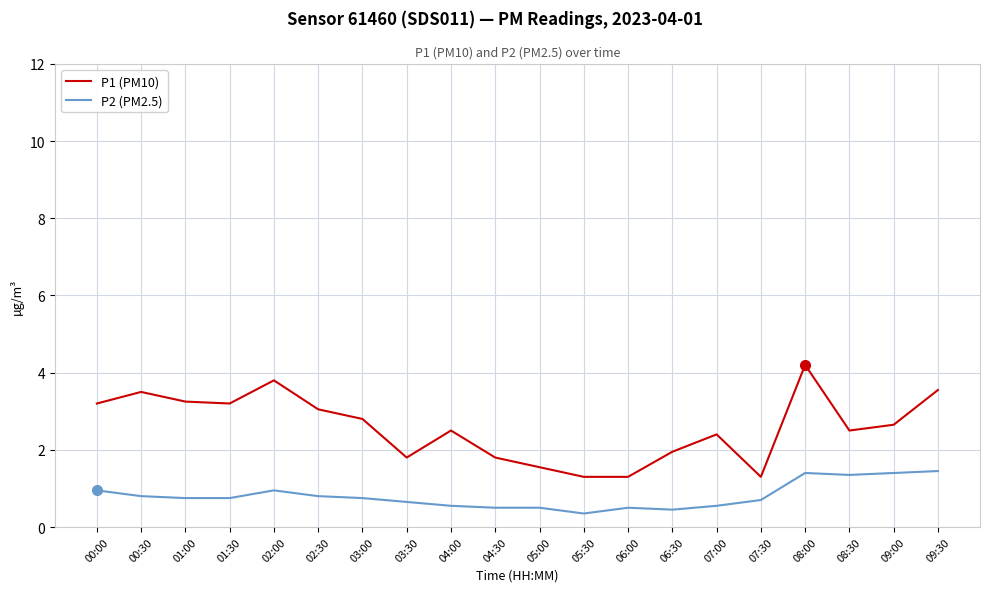

What is the highest value of the P1 (PM10) series?

4.2